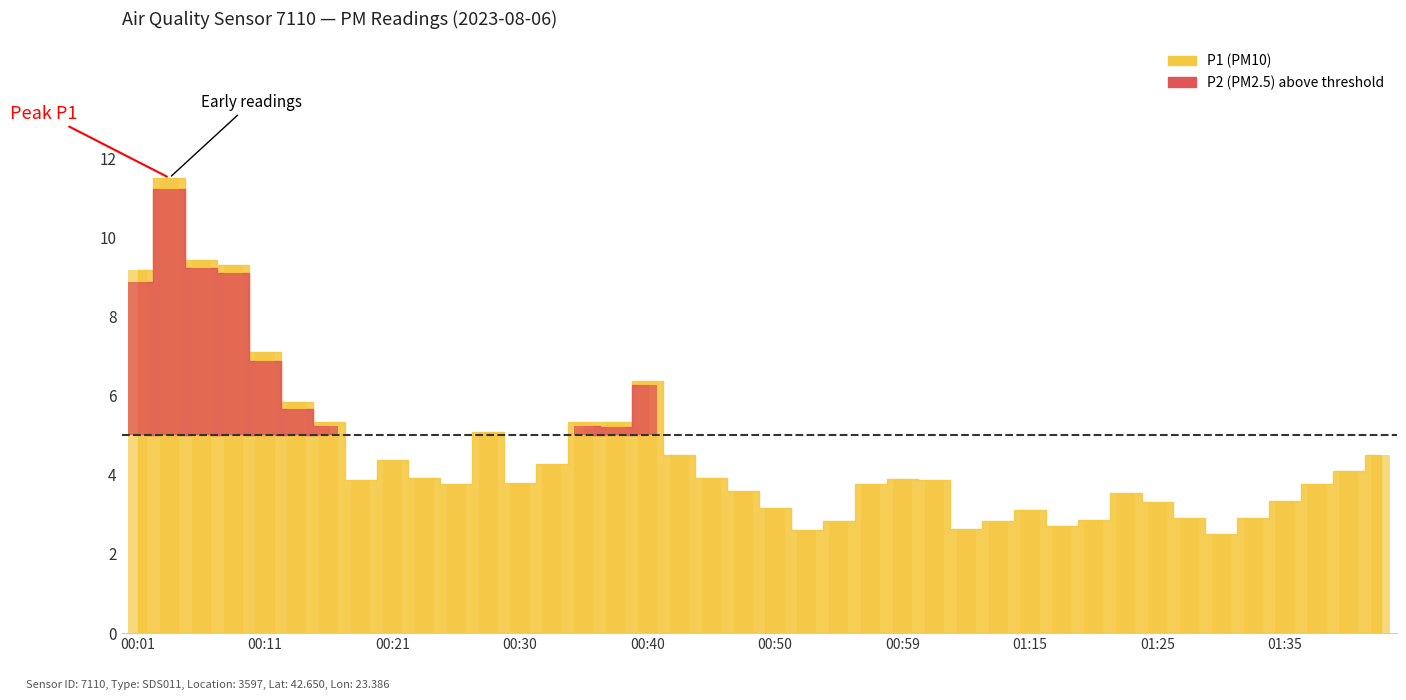

What is the maximum value shown in the chart?

11.5